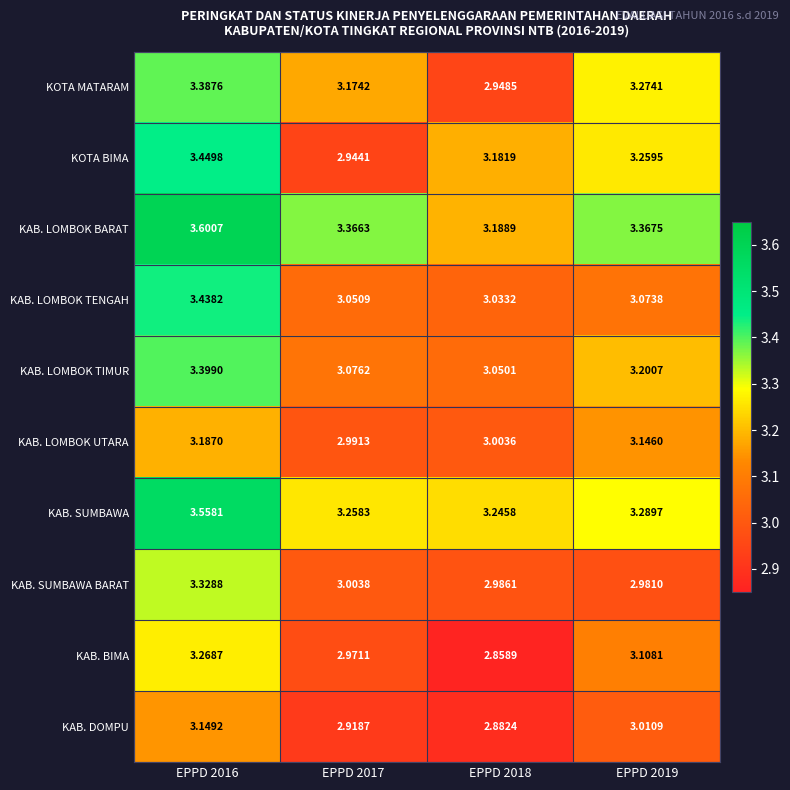

How many series are shown in this chart?

10